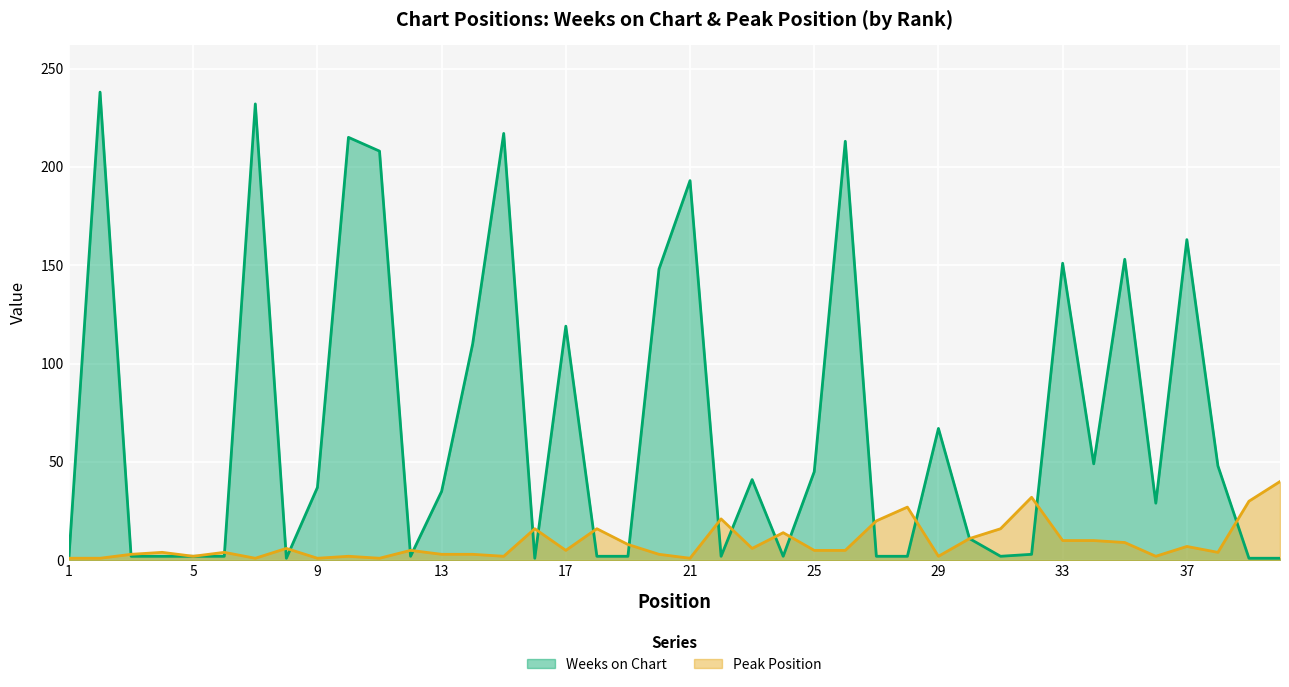

Which series changed the most between 7 and 35?

Weeks on Chart